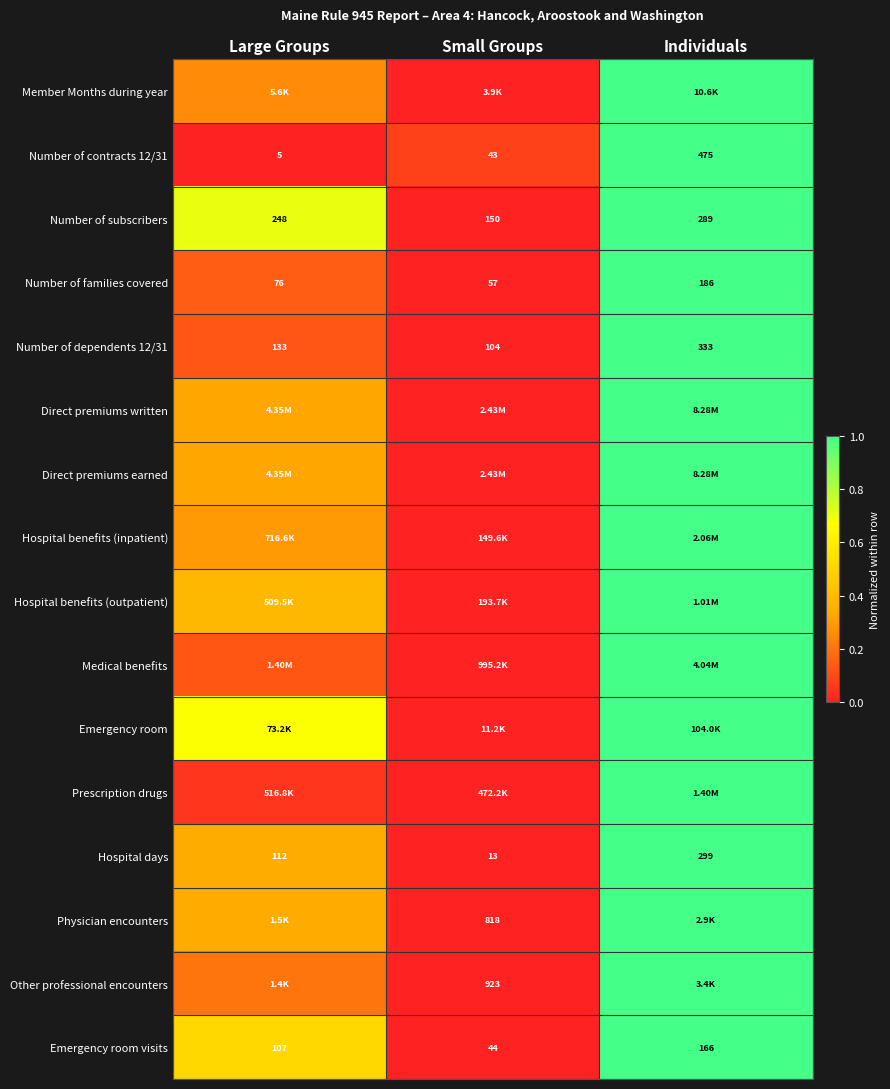

Is the value of Emergency room visits at Individuals greater than the value of Number of contracts 12/31 at Large Groups?

Yes